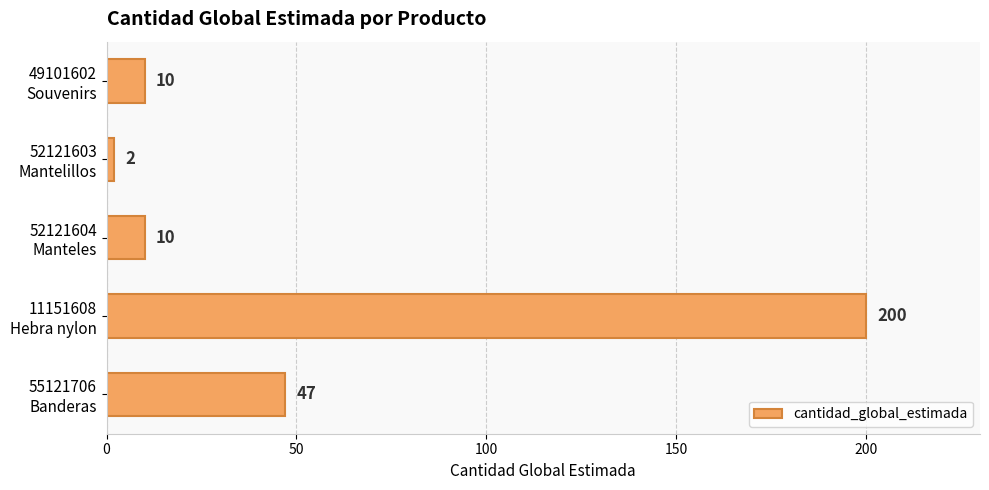

What is the greatest value displayed?

200